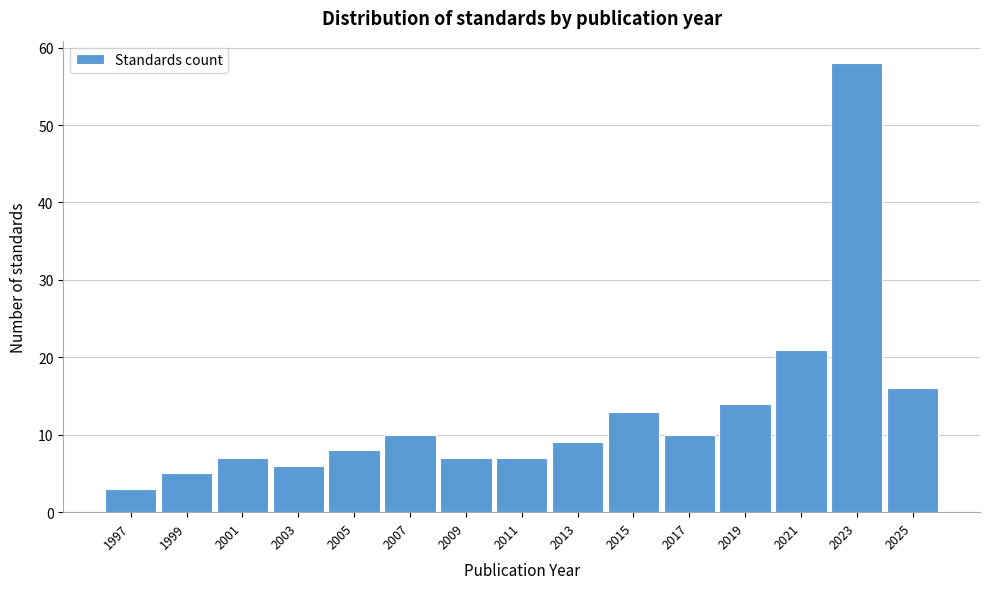

Reading right to left, transcribe all the data shown in this chart.

16	58	21	14	10	13	9	7	7	10	8	6	7	5	3